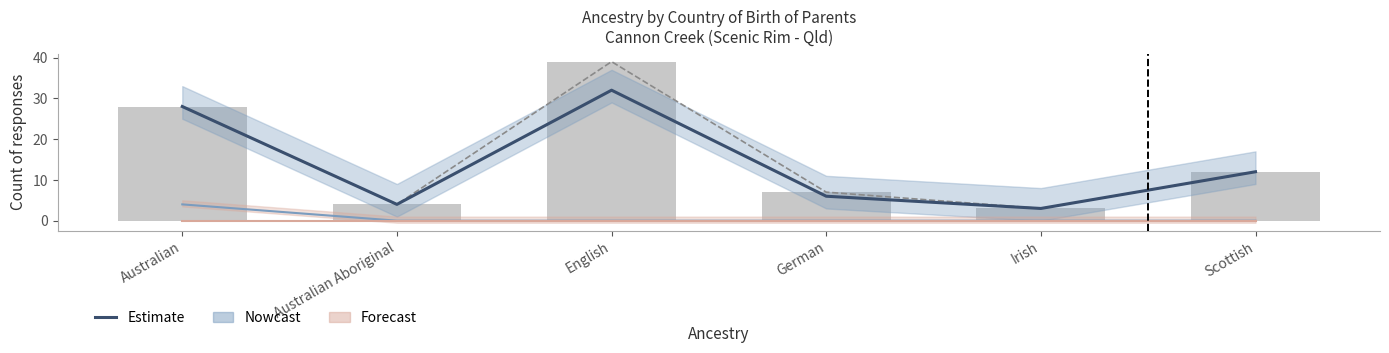

Is it true that Mother only born overseas equals 0 at Australian Aboriginal?

True